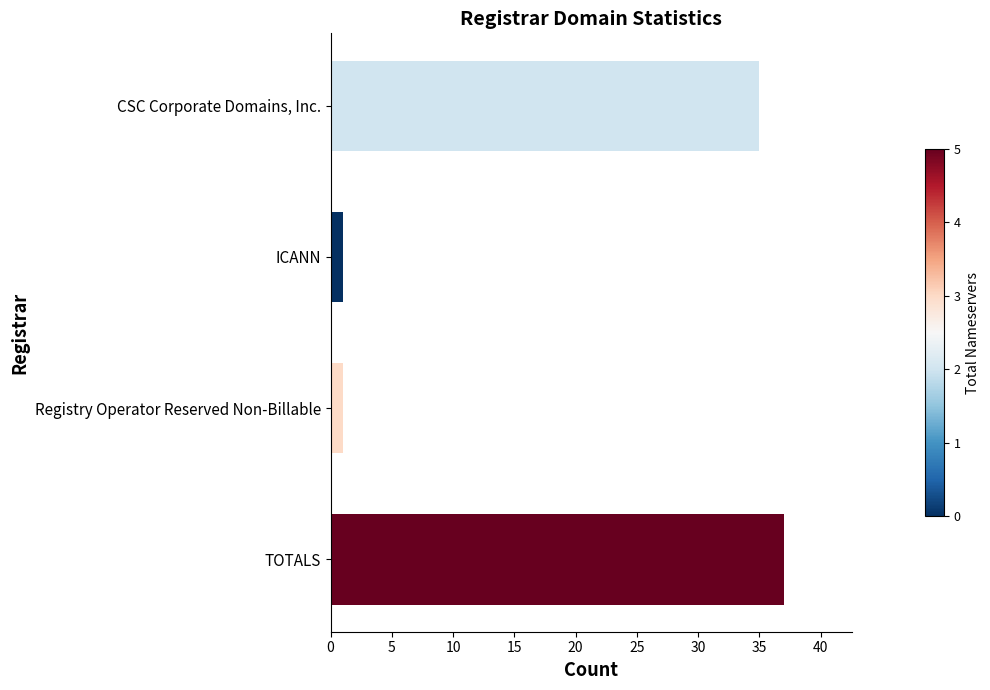

What is the minimum value shown in the chart?

1